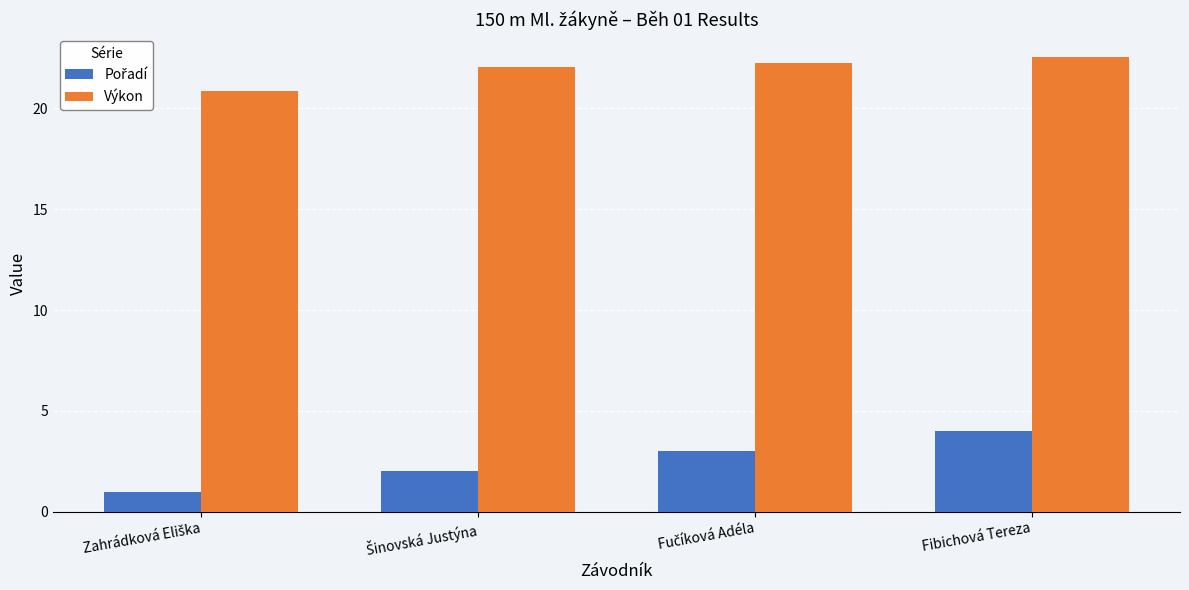

What is the maximum value shown in the chart?

22.6